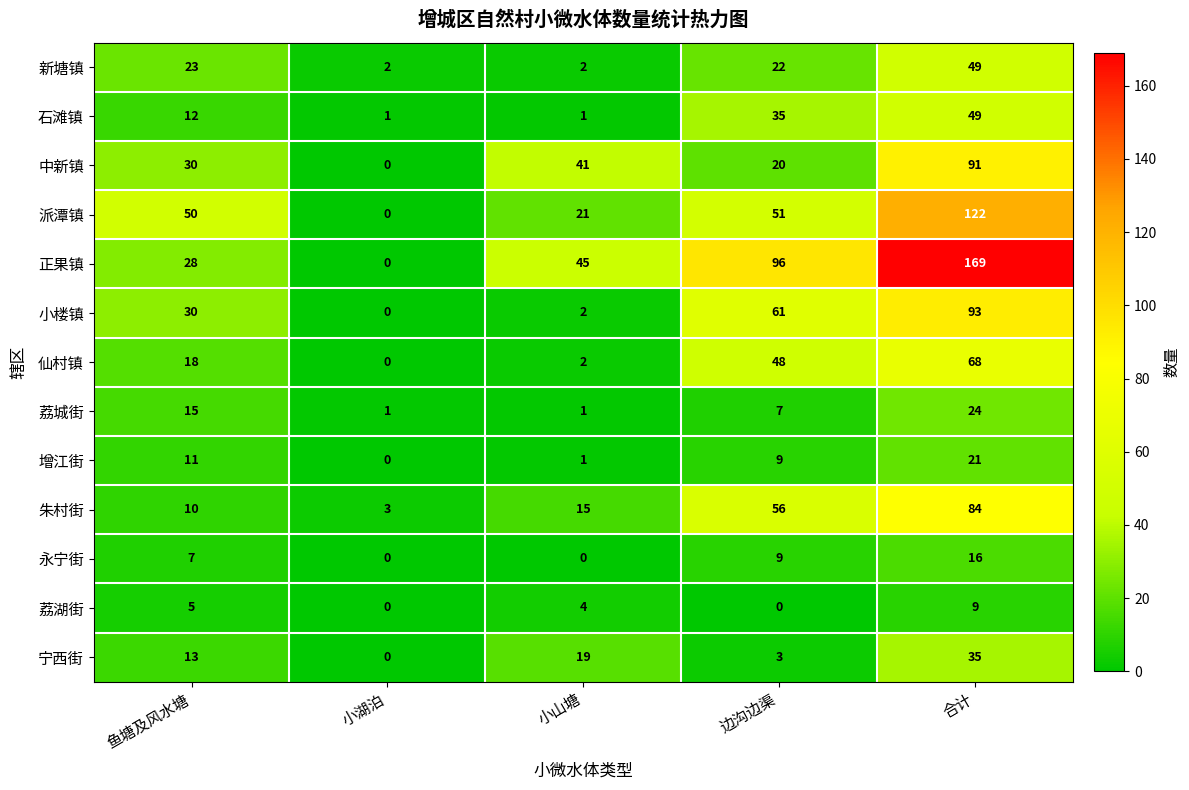

Which series changed the most between 小山塘 and 边沟边渠?

小楼镇